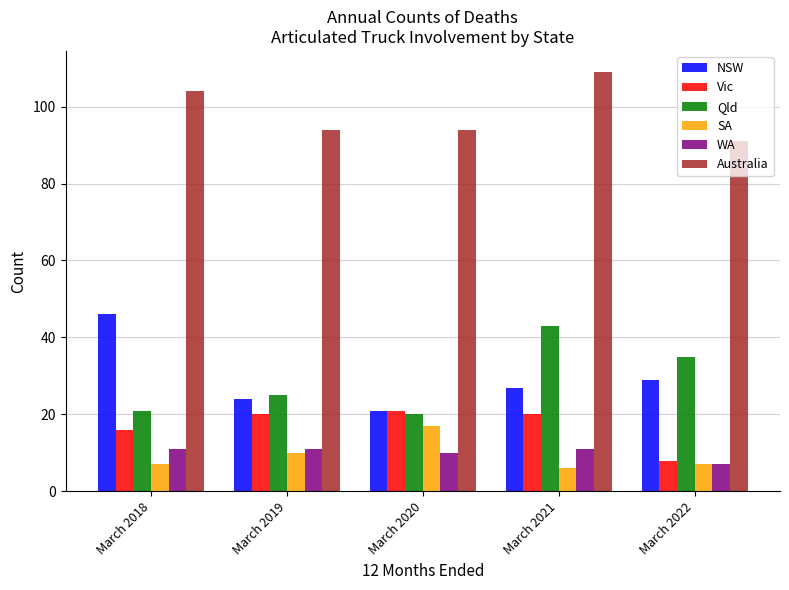

What is the spread (max minus min) of values at March 2020?

84